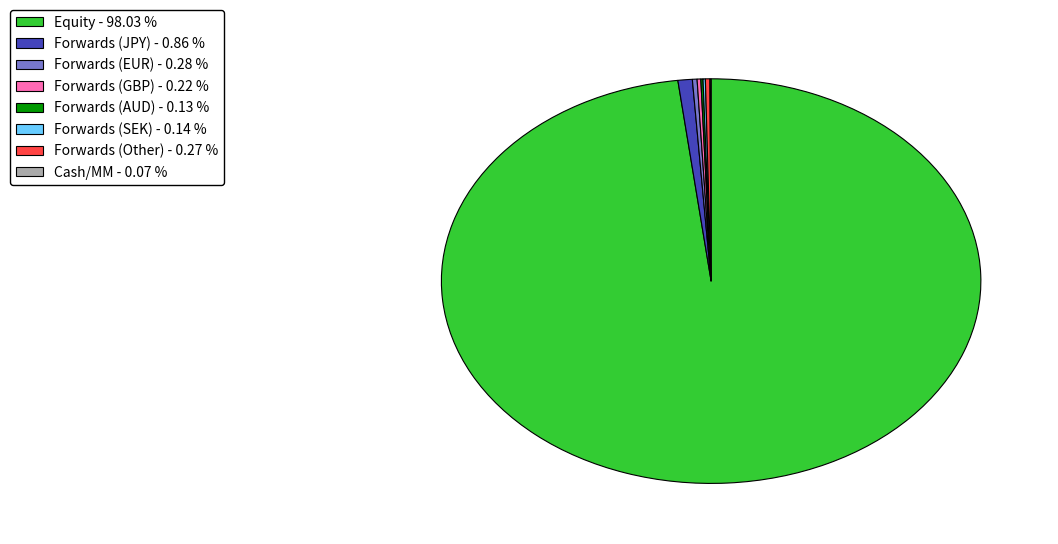

Which slice is the largest?

Equity - 98.03 %